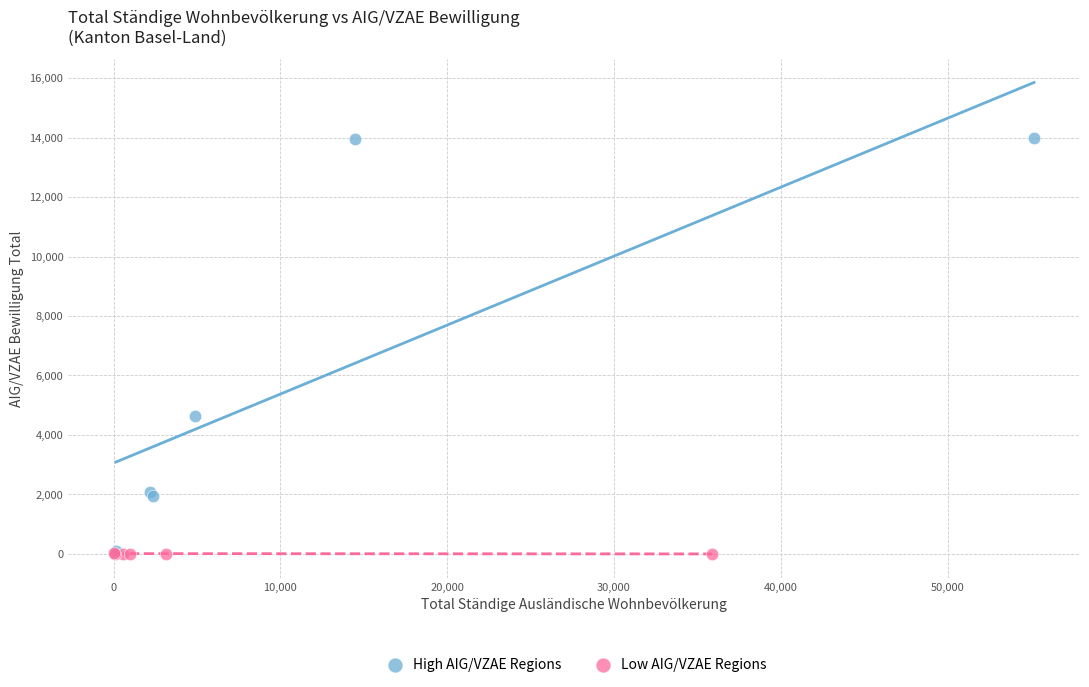

Which series has the widest spread of Y values?

High AIG/VZAE Regions